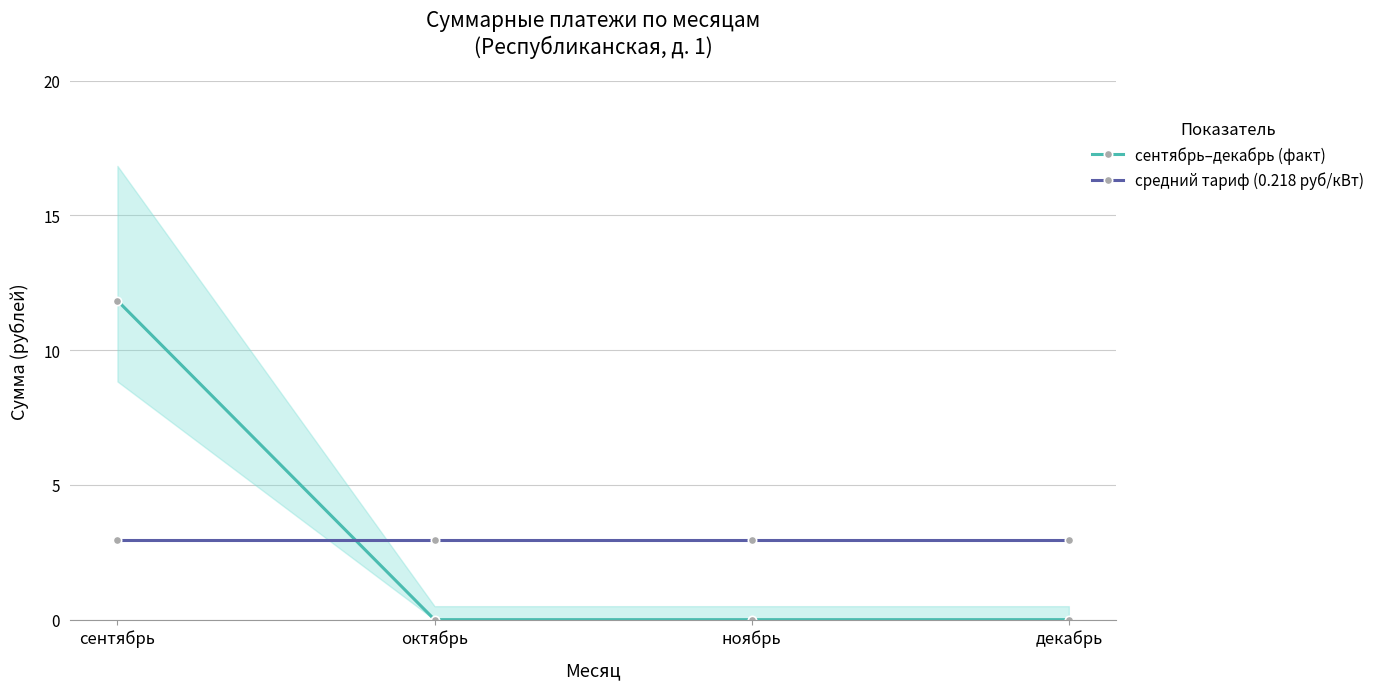

What is the label of the 1st point from the right?

декабрь